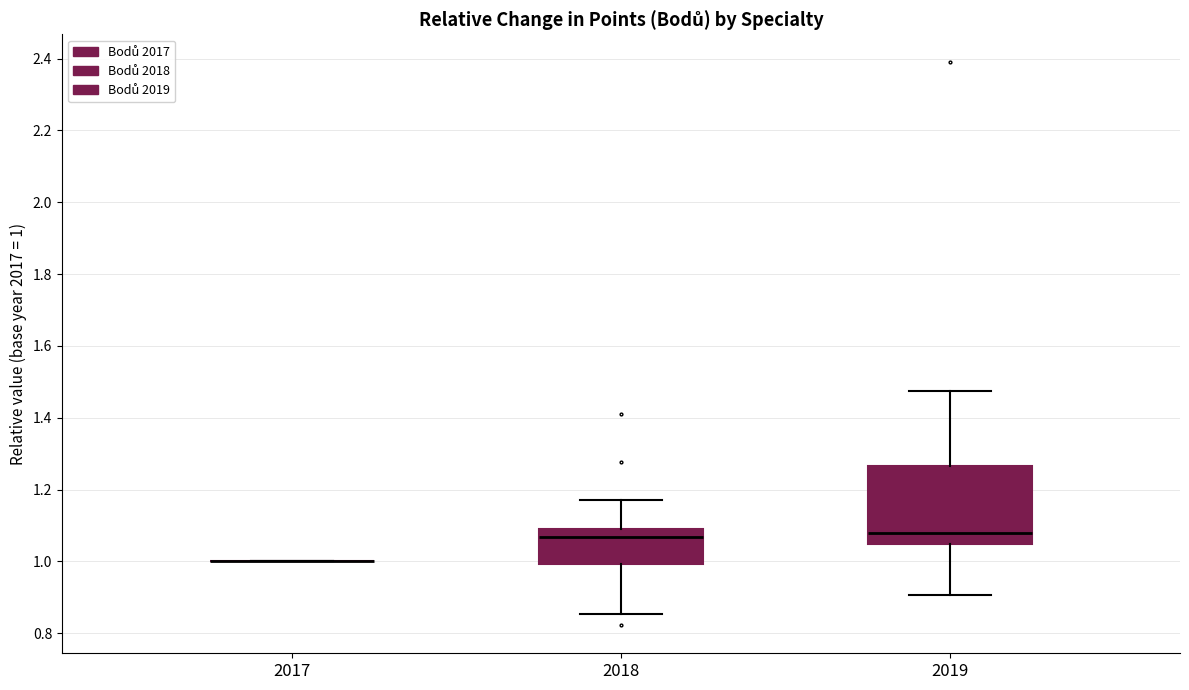

Where does the median line of the box at x = 2018 sit on the y-axis? The values are not printed on the chart, so give them approximately, as read against the axis.

1.06